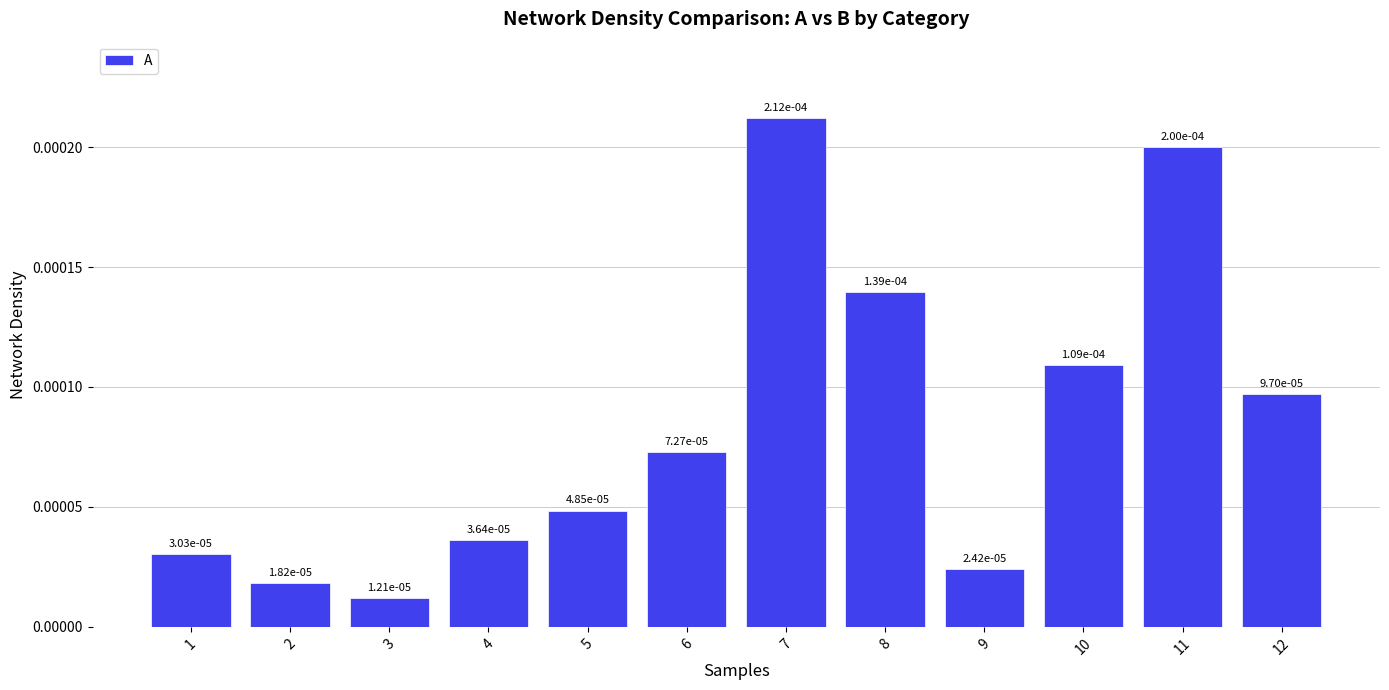

Which category has the highest value across all series?

7